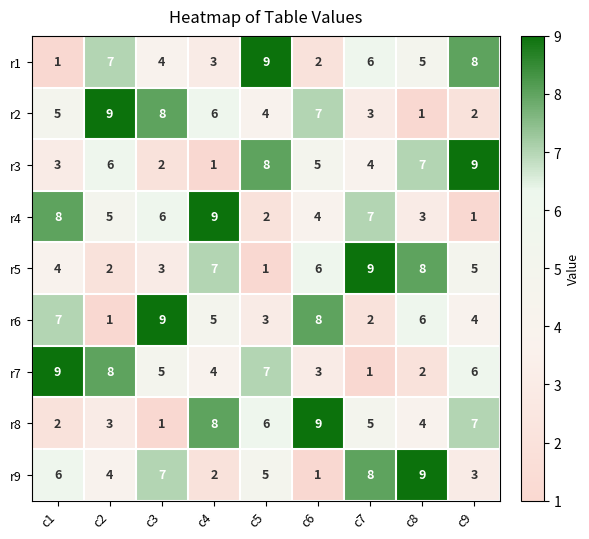

What is the maximum value for r6?

9